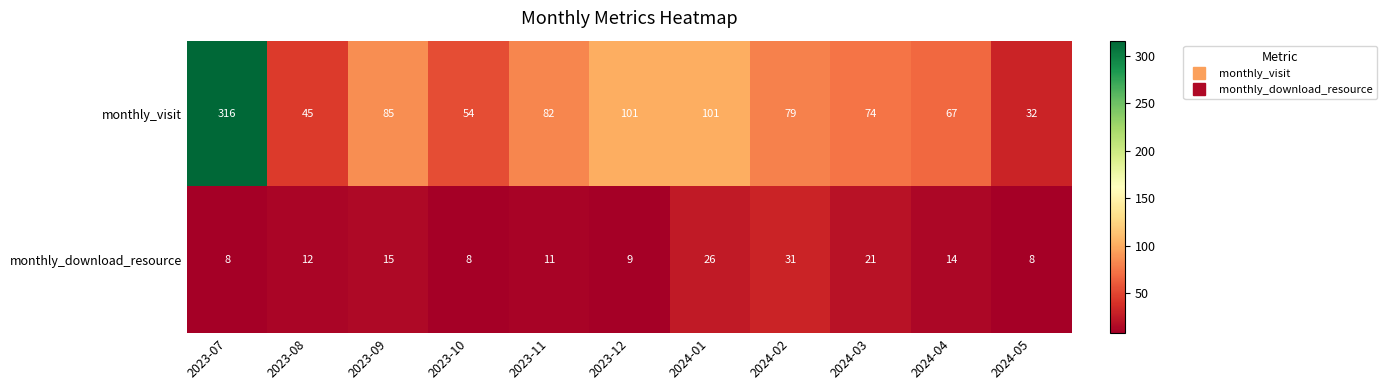

Which series has the largest total across all categories?

monthly_visit